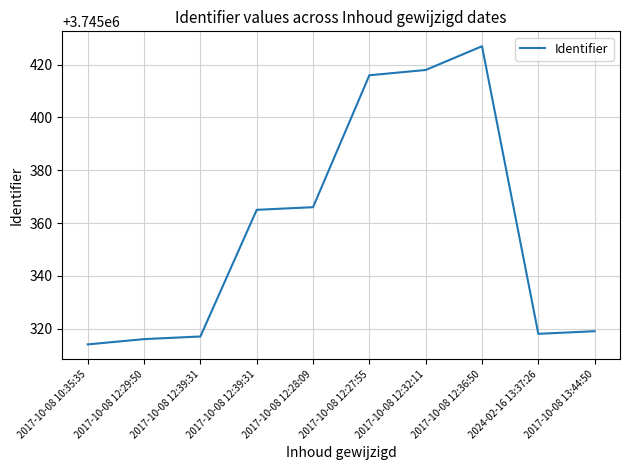

Is this an area chart (filled region under the line)?

No